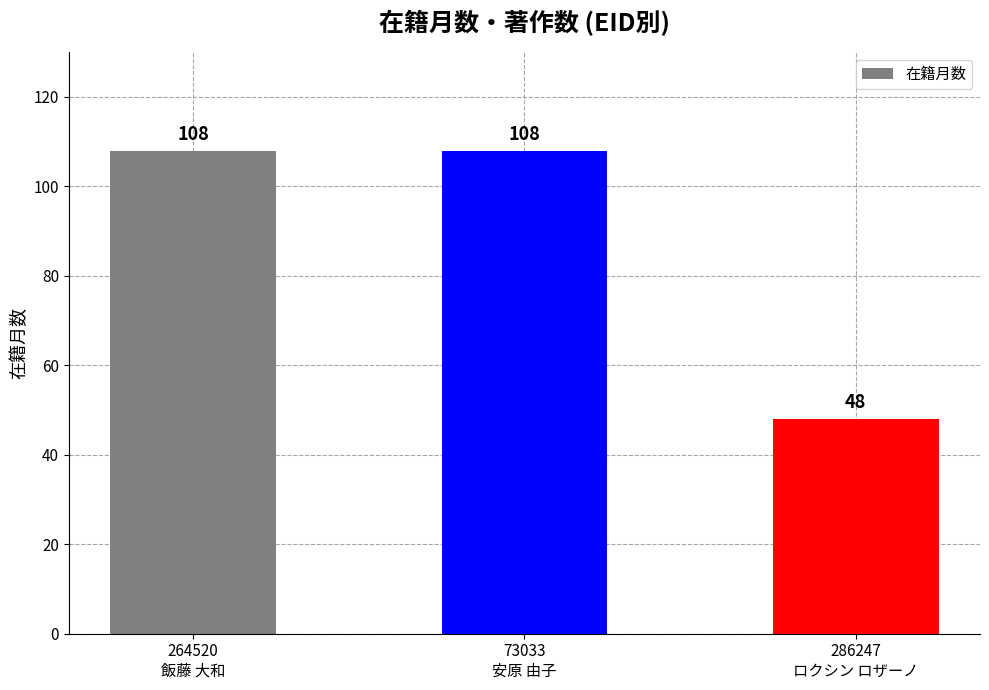

What is the difference between the maximum and minimum values?

60